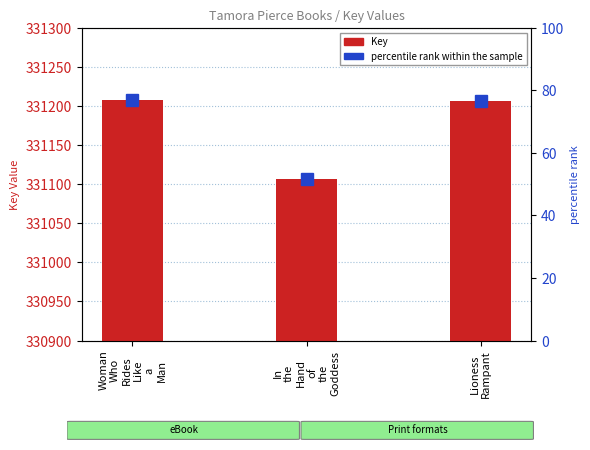

What is the minimum value for percentile rank within the sample?

51.5